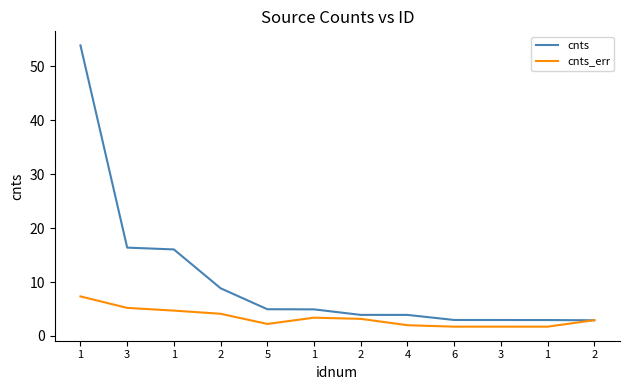

What is the greatest value displayed?

53.9